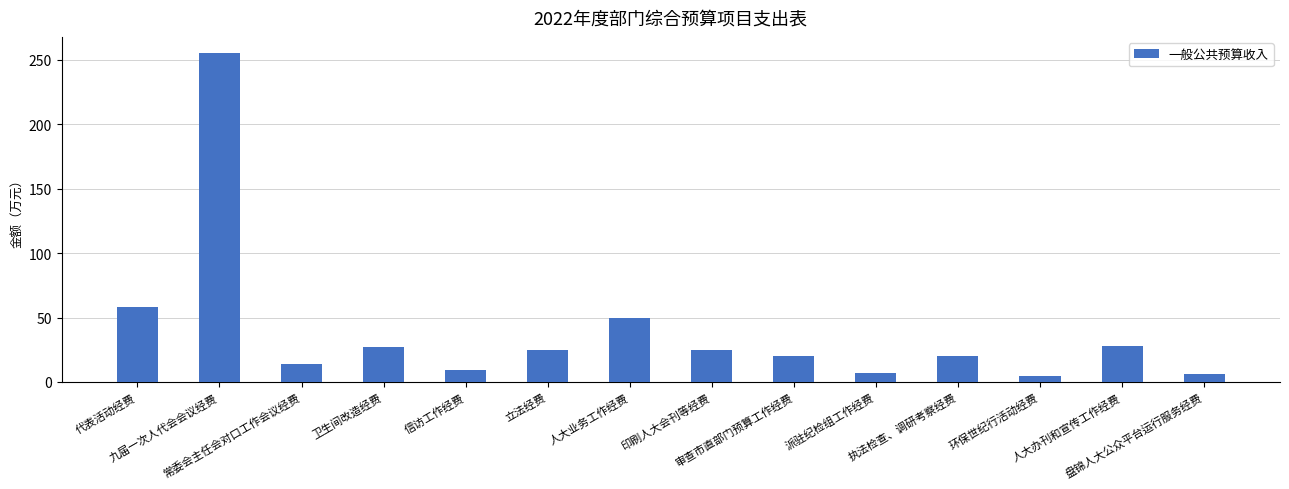

What is the change in value from 常委会主任会对口工作会议经费 to 卫生间改造经费?

+13.0